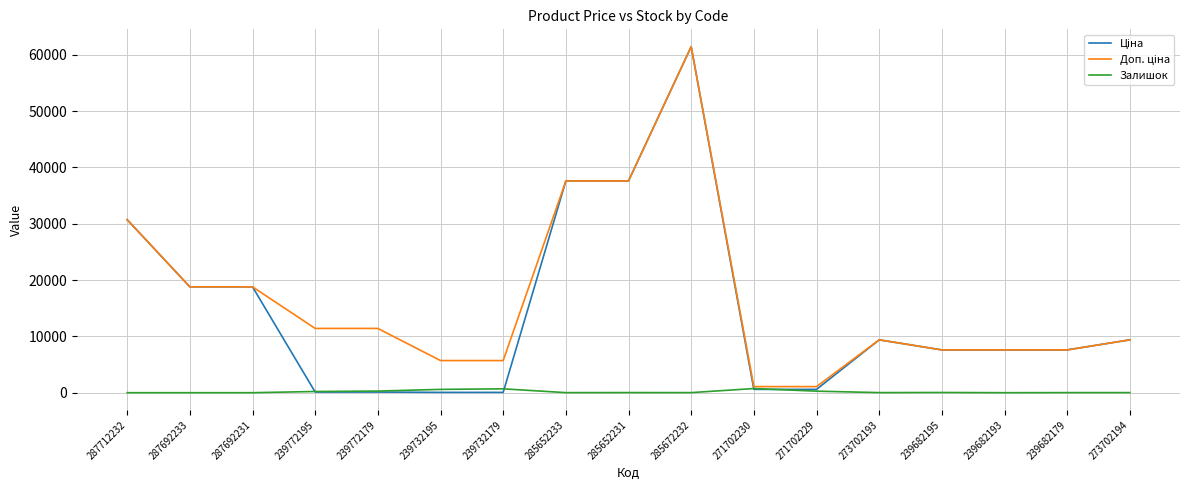

What is the greatest value displayed?

61434.3